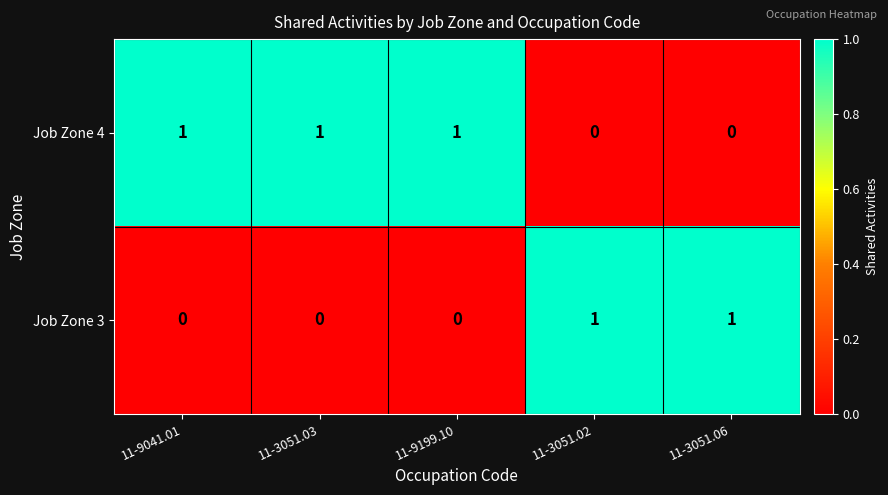

Is it true that Job Zone 4 equals 0 at 11-3051.02?

True